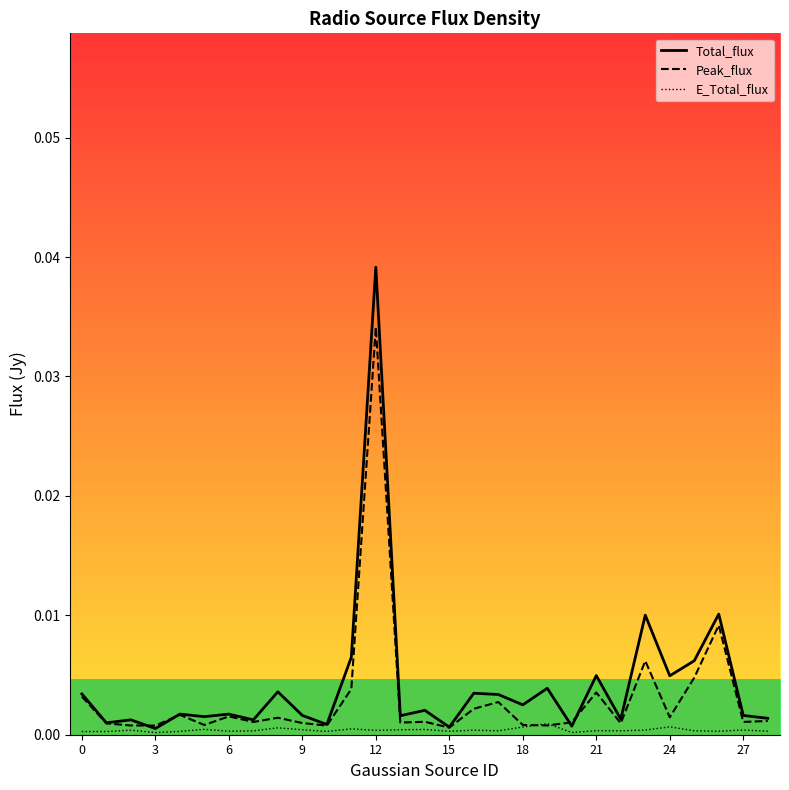

True or false: E_Total_flux has a value of 0.0 at 16.

True